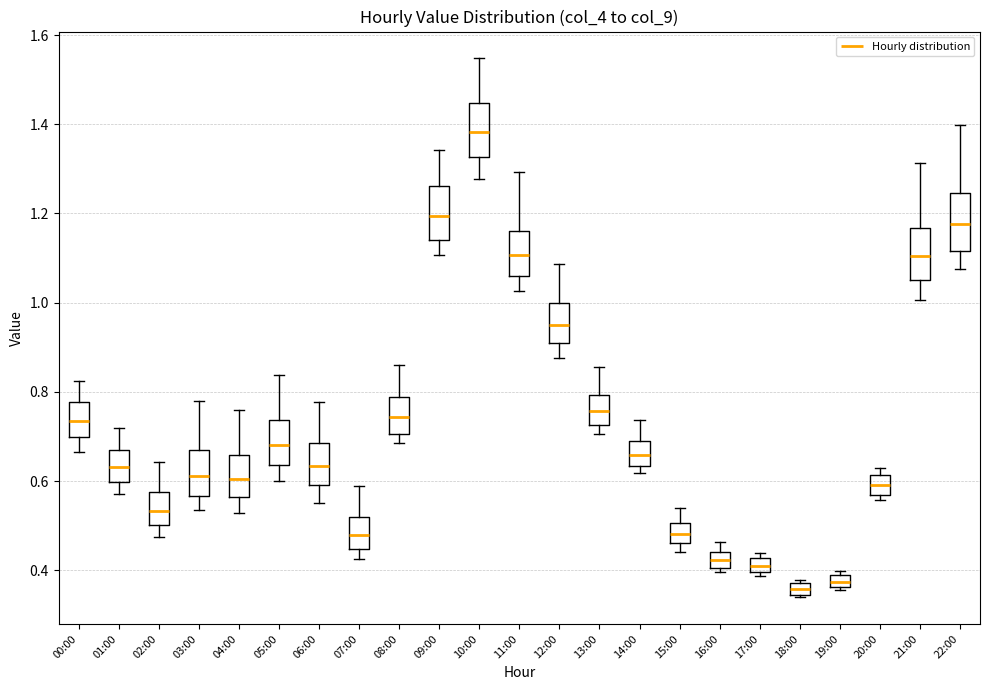

Where does the lower whisker of the box for 10:00 end on the y-axis? The values are not printed on the chart, so give them approximately, as read against the axis.

1.28